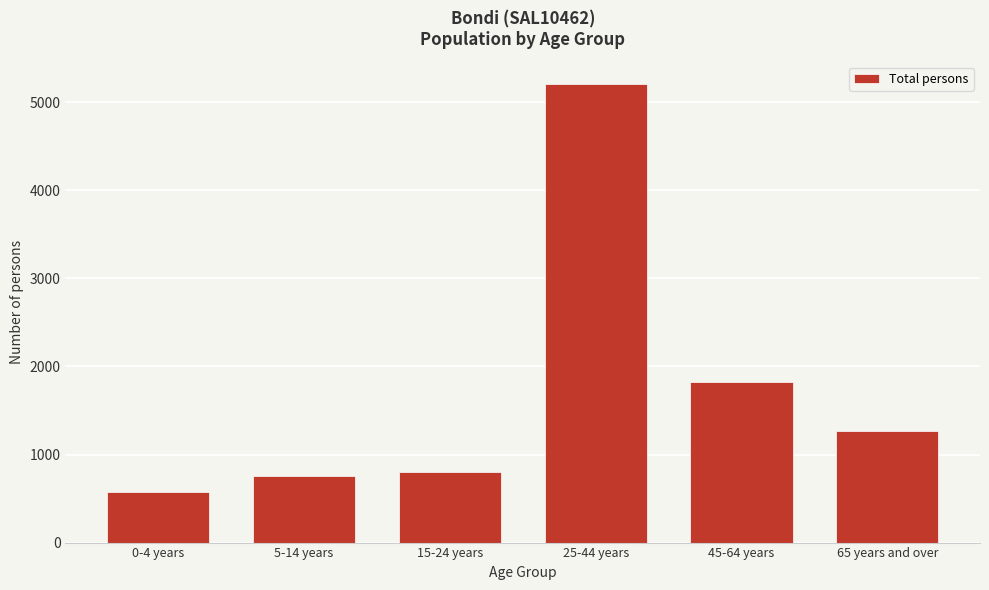

Reading left to right, list all the values displayed in this chart.

578	751	796	5202	1821	1267